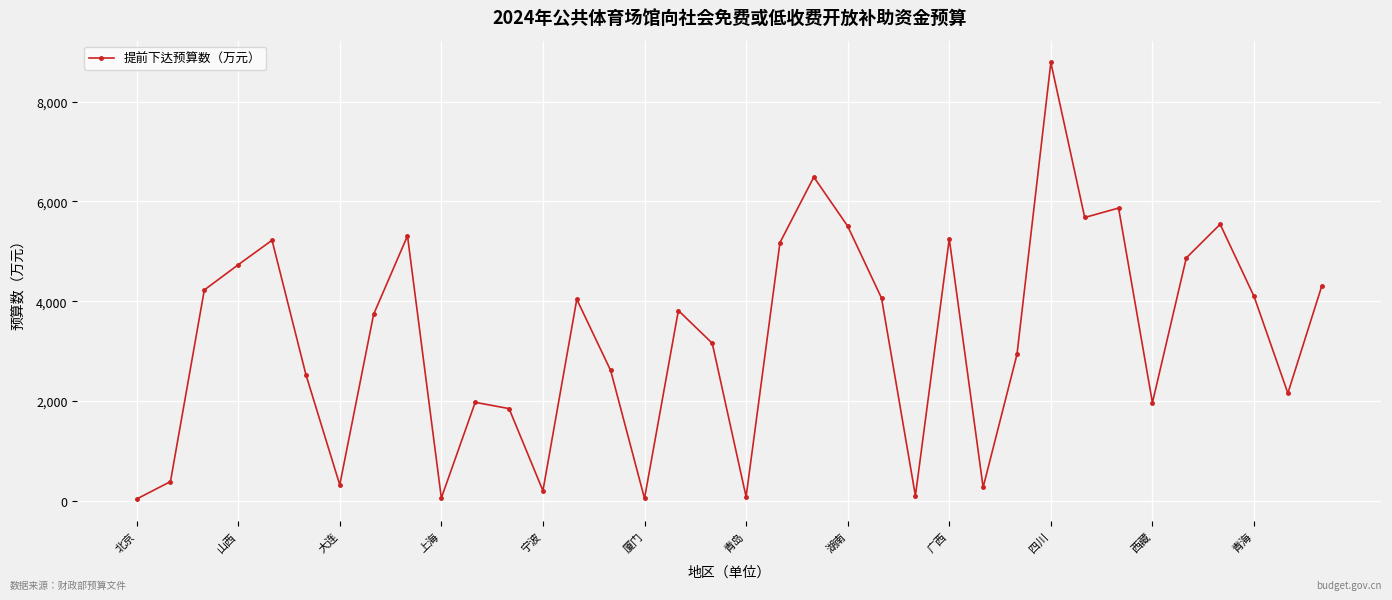

What is the maximum value shown in the chart?

8783